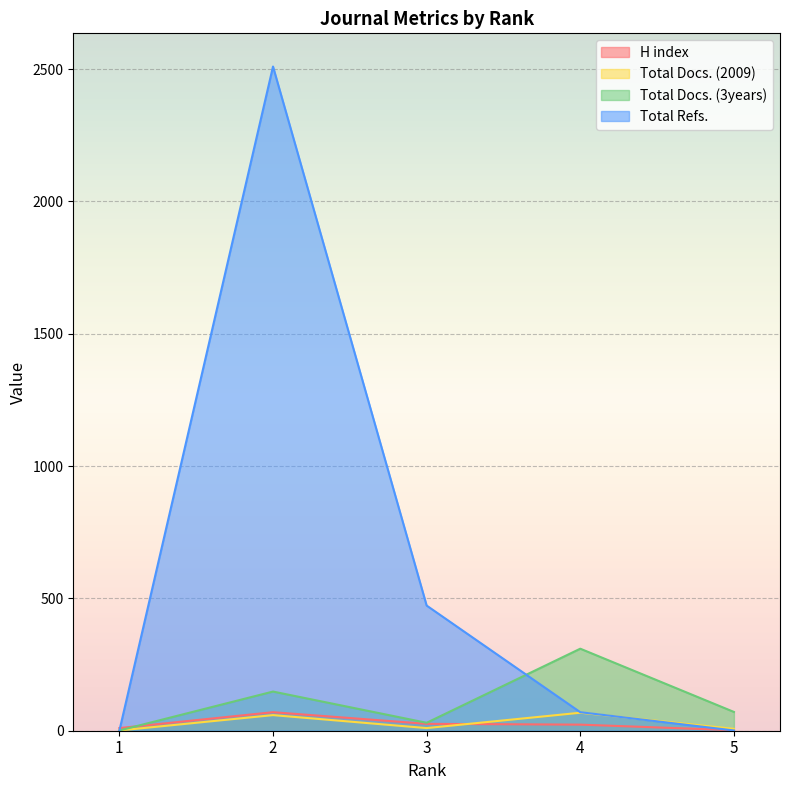

What is the total value across all series at 2?

2787